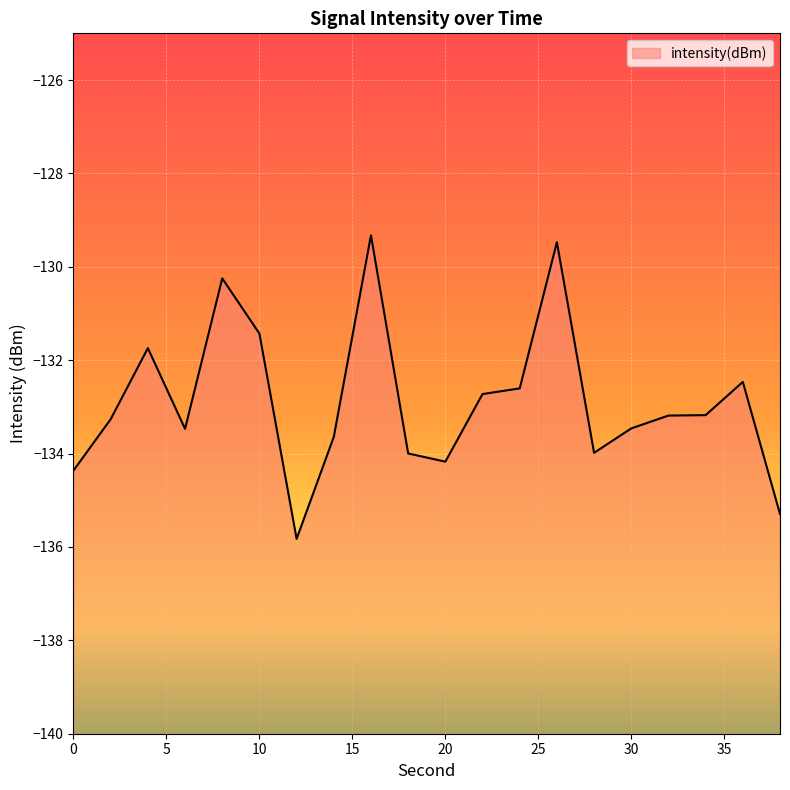

What is the sum of the values at 0 and 28?

-268.3